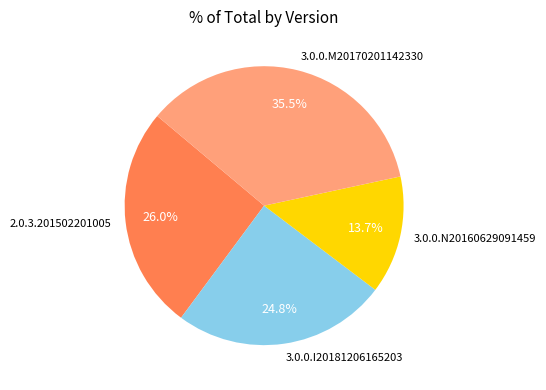

Rank the categories by value from lowest to highest.

3.0.0.N20160629091459, 3.0.0.I20181206165203, 2.0.3.201502201005, 3.0.0.M20170201142330